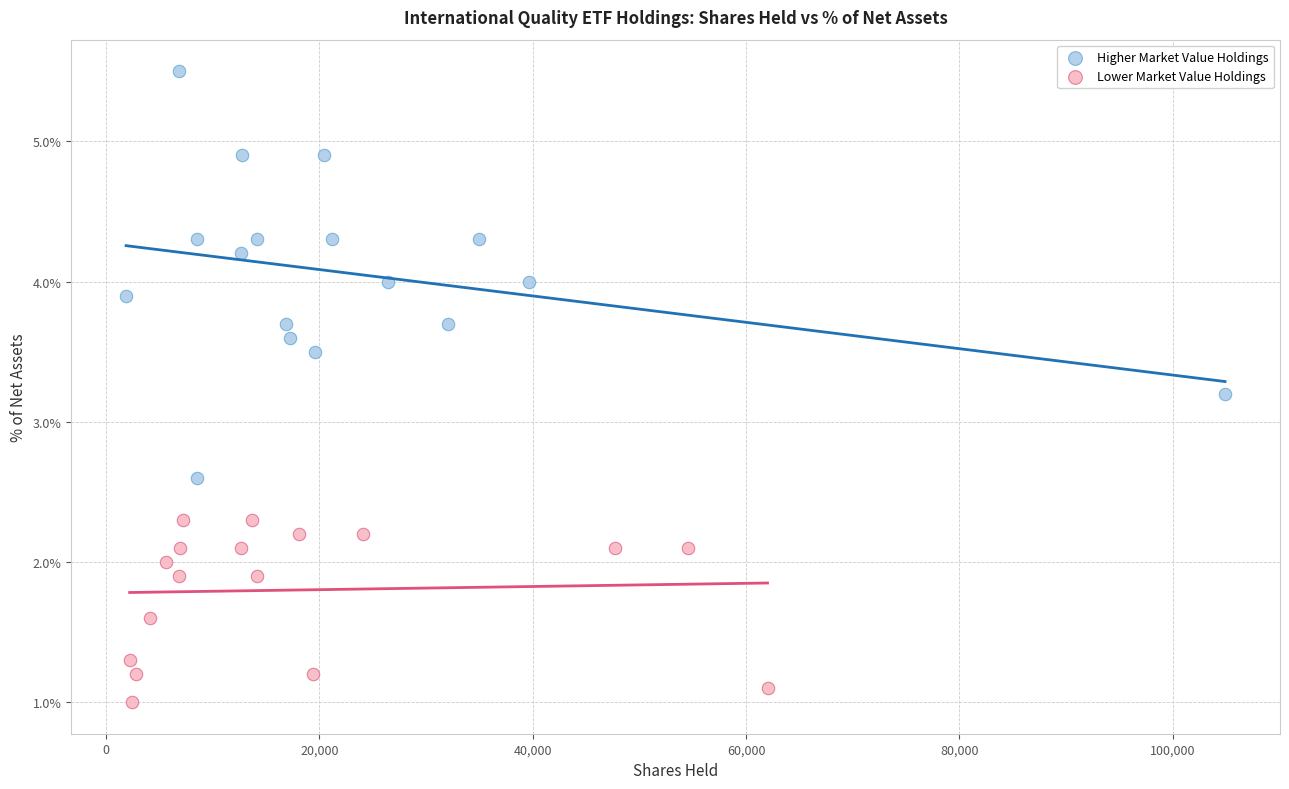

Which series contains the lowest Y value?

Lower Market Value Holdings